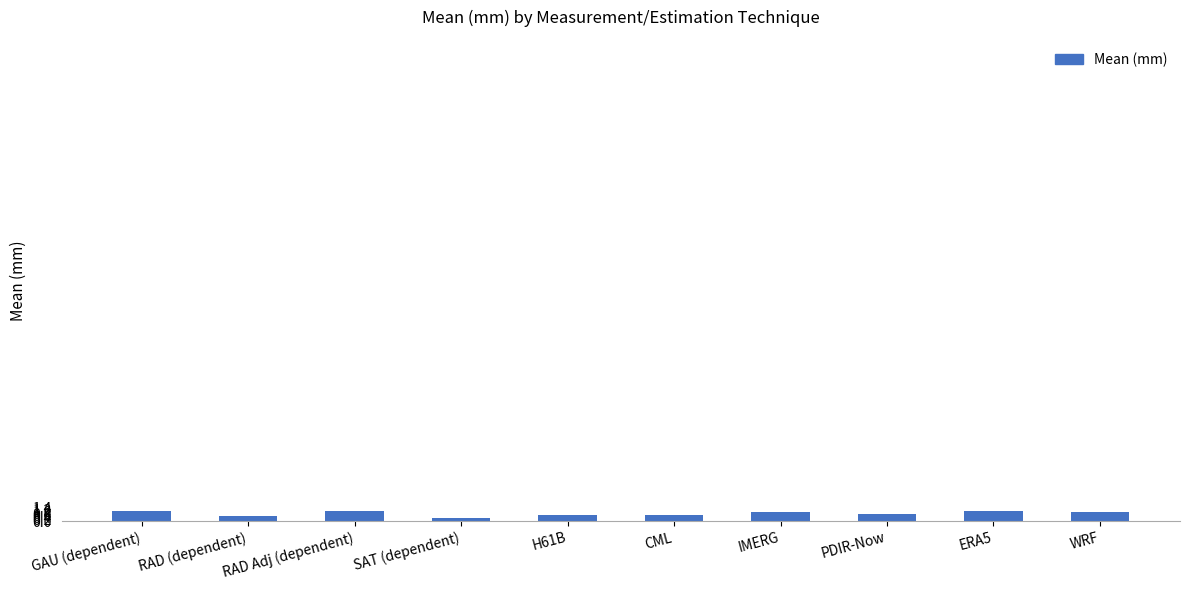

How many categories are shown in the chart?

10